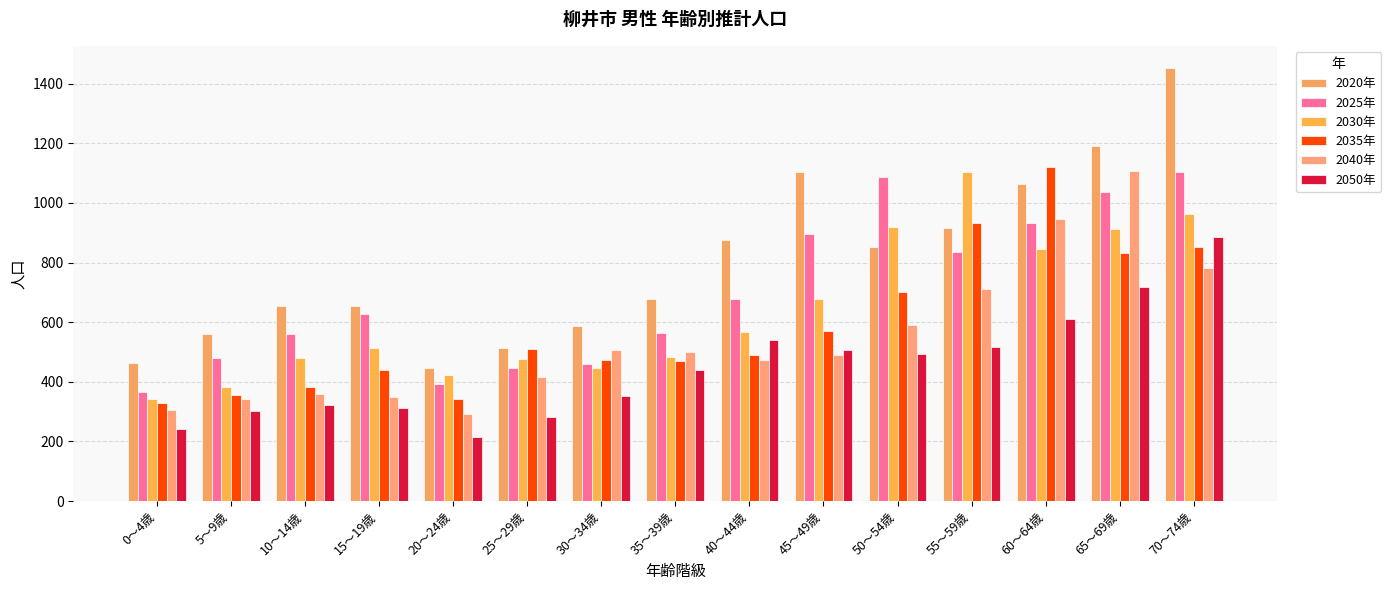

Which series changed the most between 10～14歳 and 60～64歳?

2035年